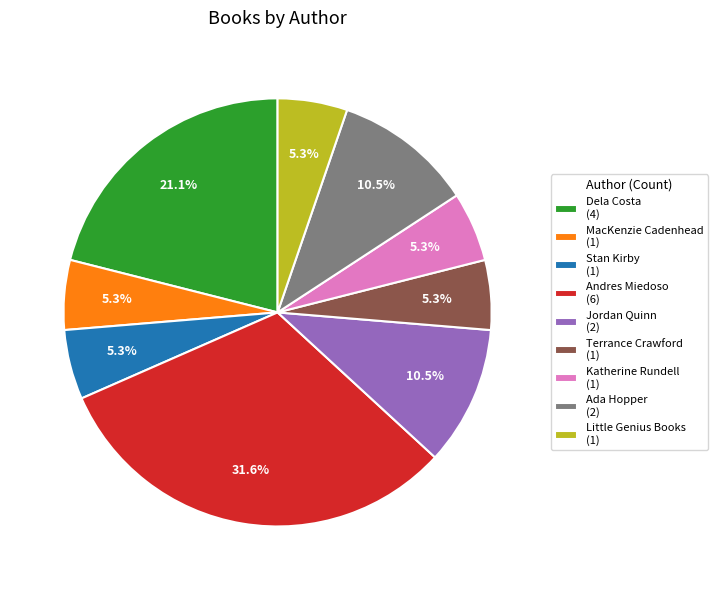

Is there any slice that represents more than half of the pie?

No